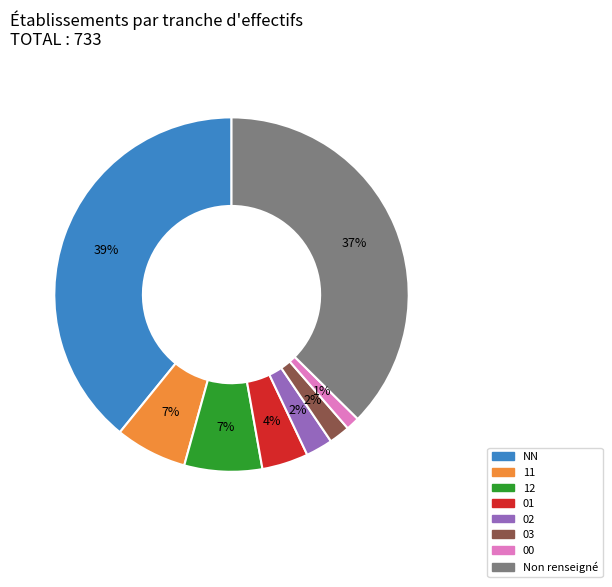

Is there a majority slice in this chart?

No